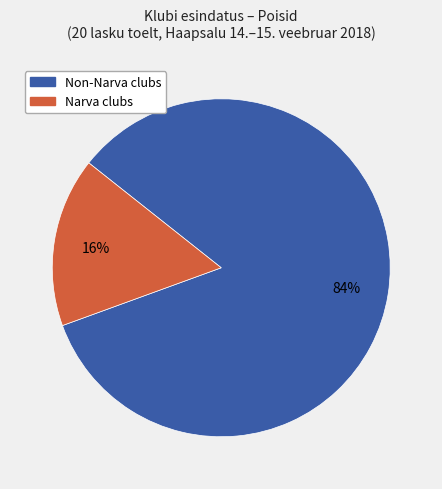

To the nearest percent, what is the difference between the largest and smallest slice percentages?

68%